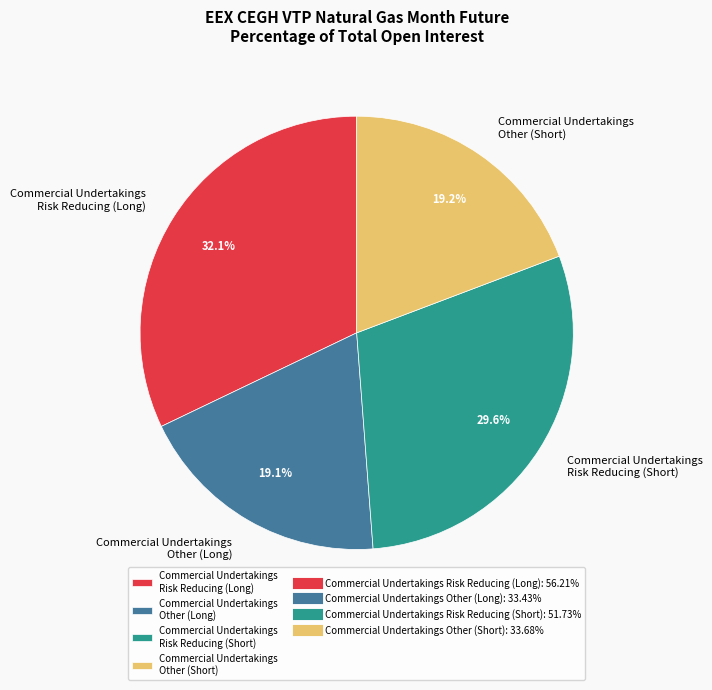

Is there any slice that represents more than half of the pie?

No